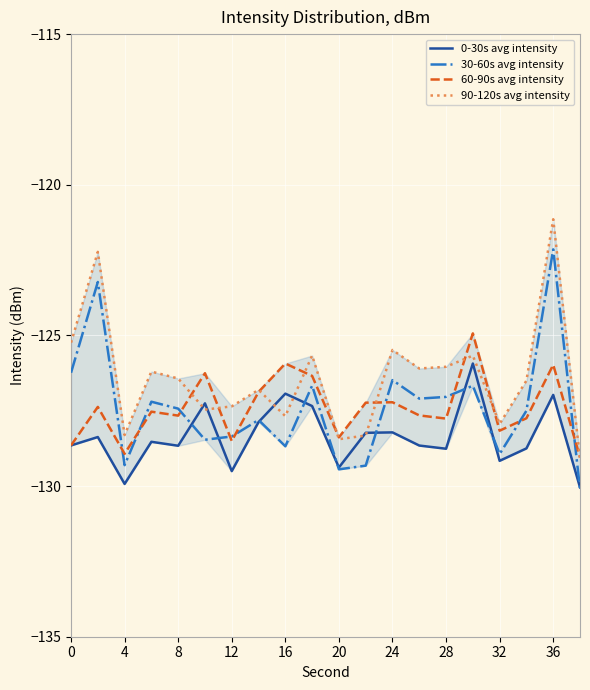

What is the lowest value of the 90-120s avg intensity series?

-129.1